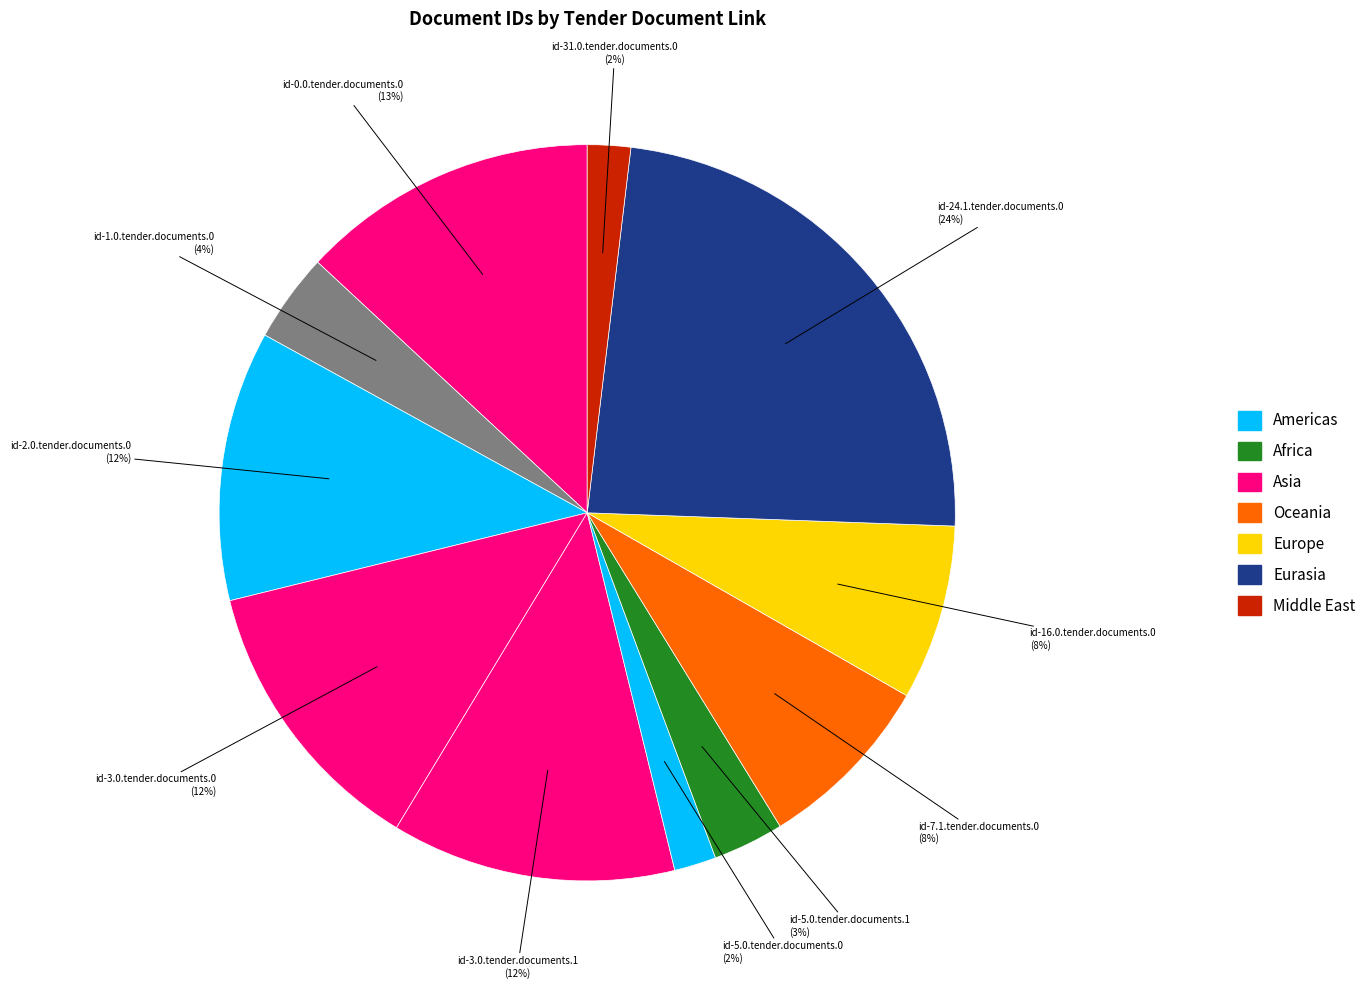

How many slices are in this pie chart?

11